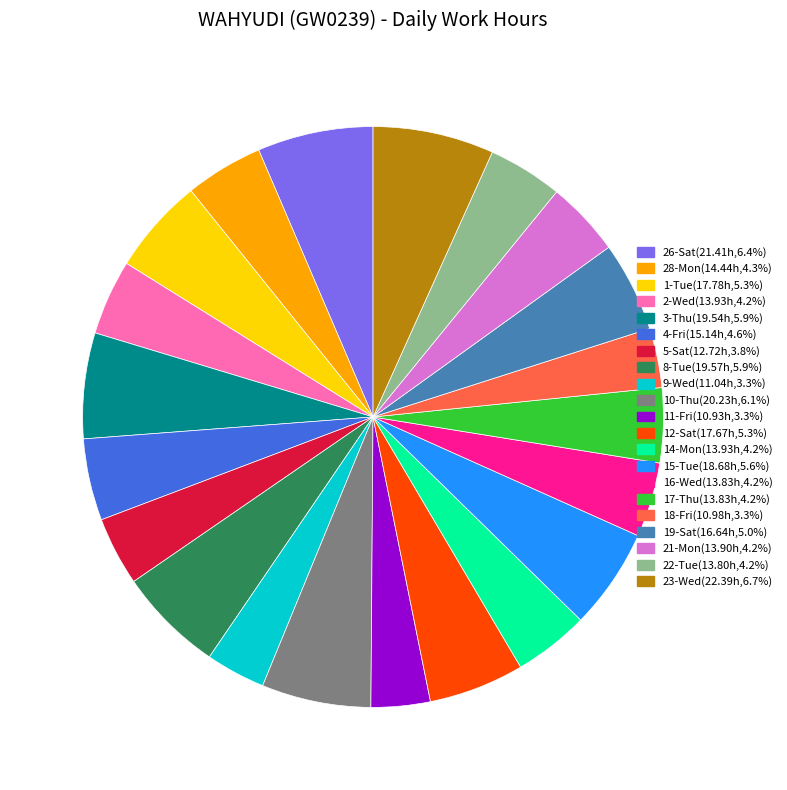

Does 1-Tue(17.78h,5.3%) represent more than half of the total?

No